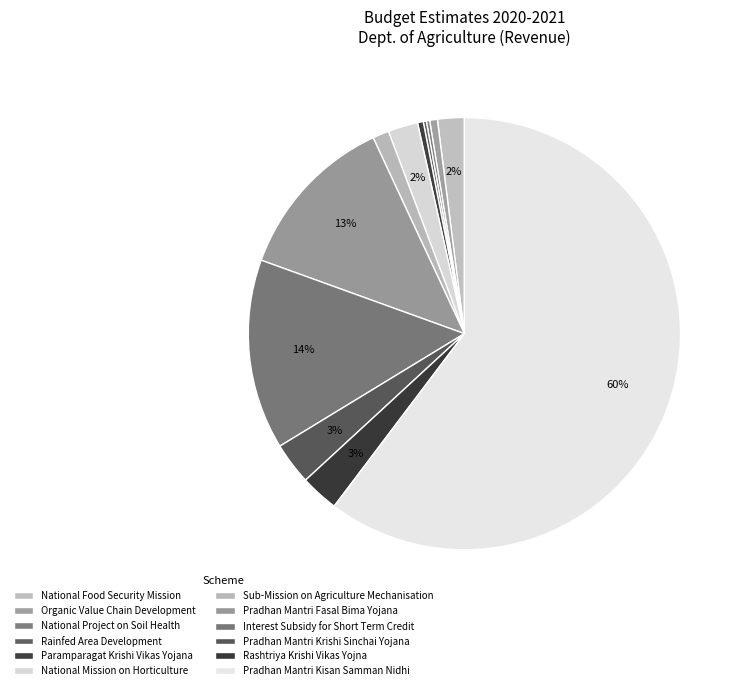

What is the change in value from National Mission on Horticulture to Pradhan Mantri Fasal Bima Yojana?

+1128.4